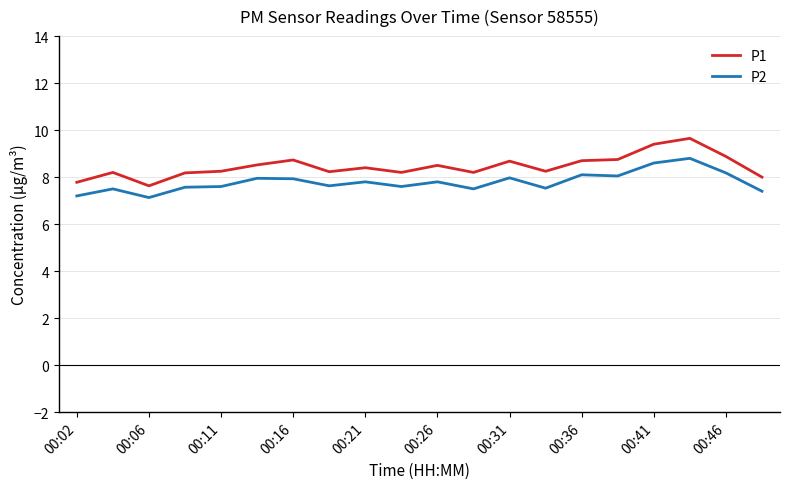

What is the difference between the second highest and second lowest values in the P1 series?

1.6